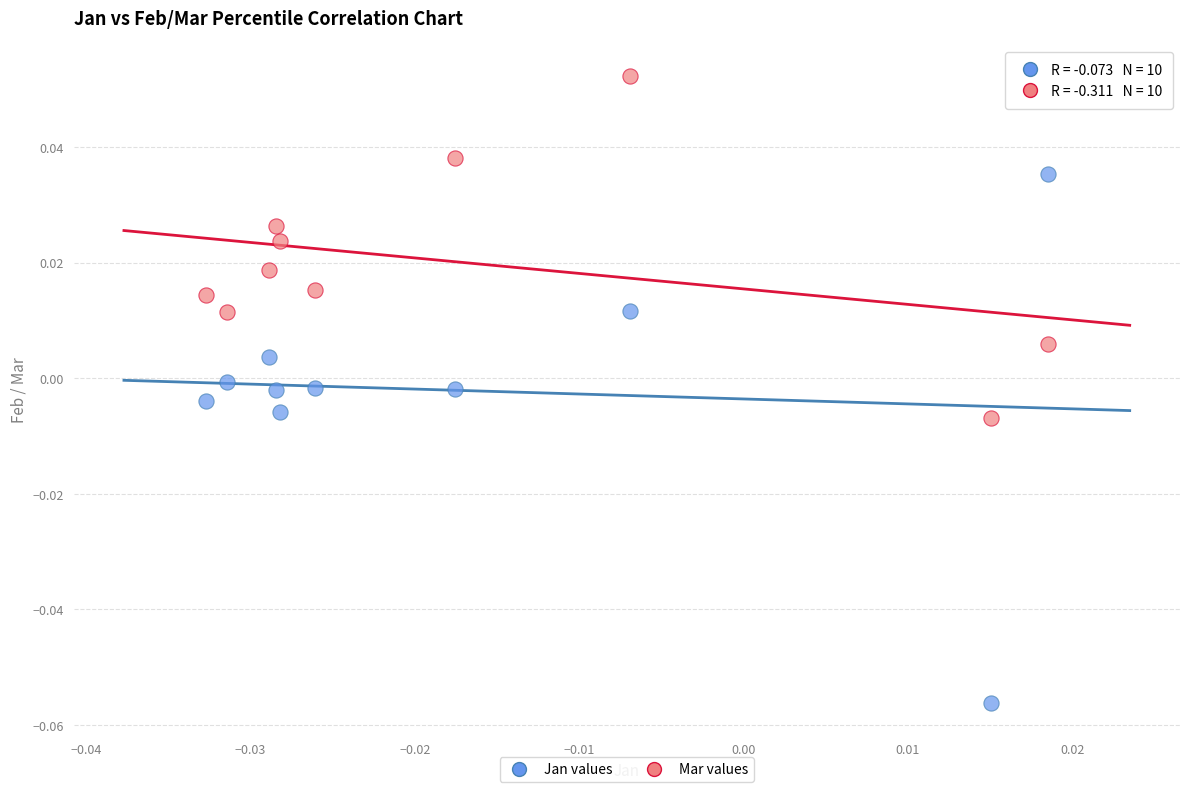

Which series reaches the minimum Y coordinate?

Jan values